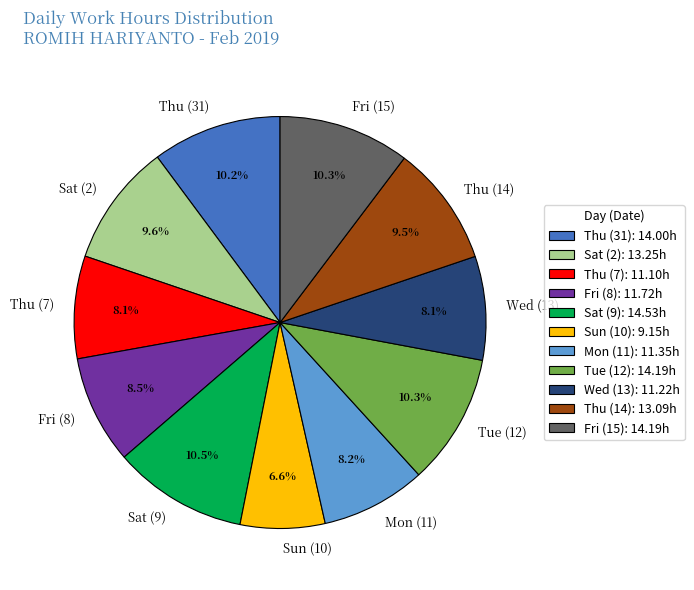

To the nearest percent, what portion does Mon (11) represent?

8%